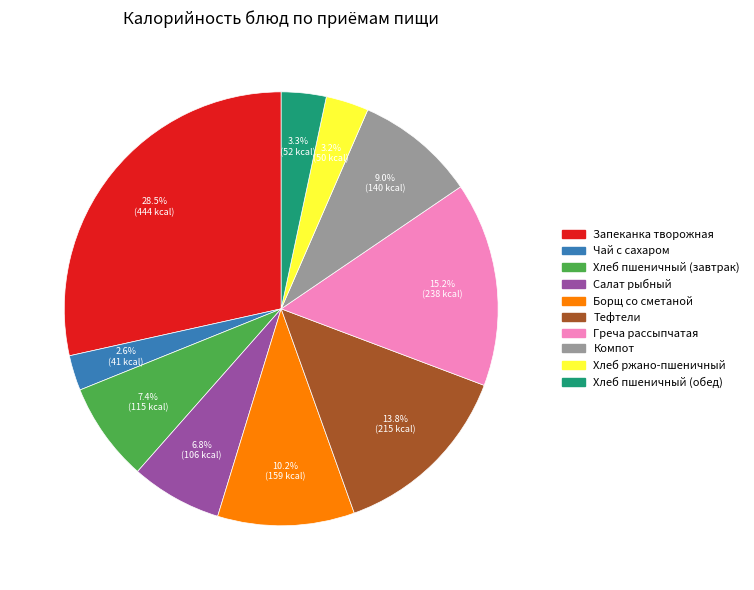

Is there any slice that represents more than half of the pie?

No